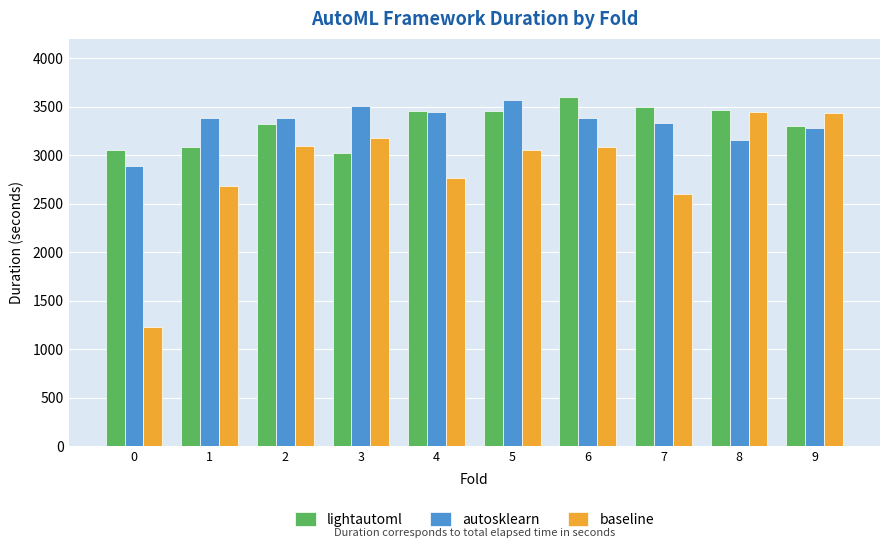

At 1, list the series in order from smallest to largest.

baseline, lightautoml, autosklearn